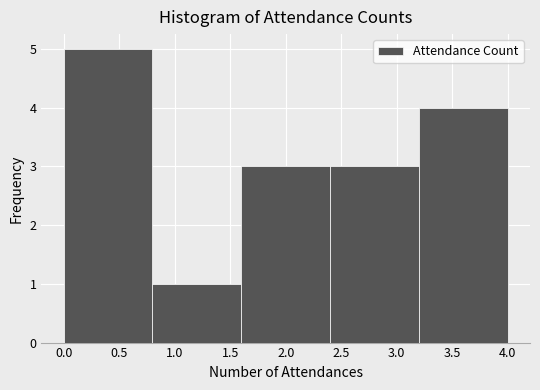

How tall is the bar that spans 0.0 to 0.8 on the x-axis? The values are not printed on the chart, so give them approximately, as read against the axis.

5